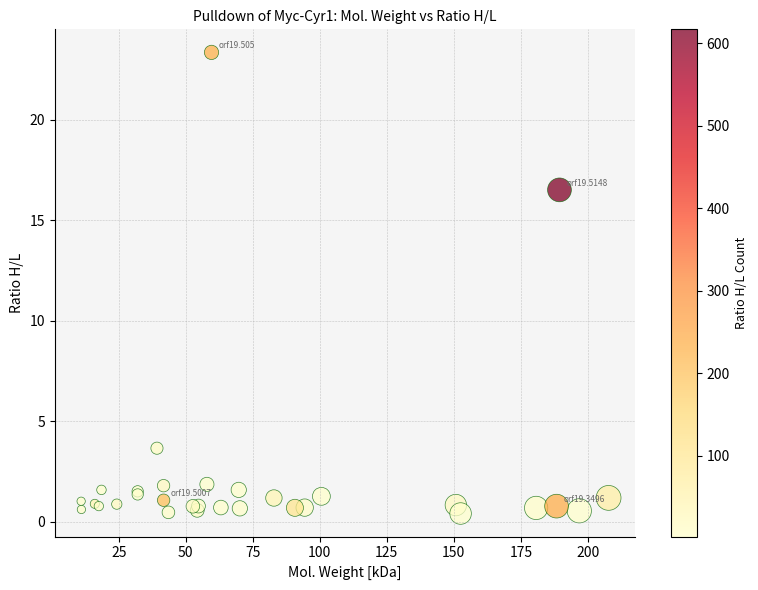

What Y value in the scatter plot is closest to 11?

16.5